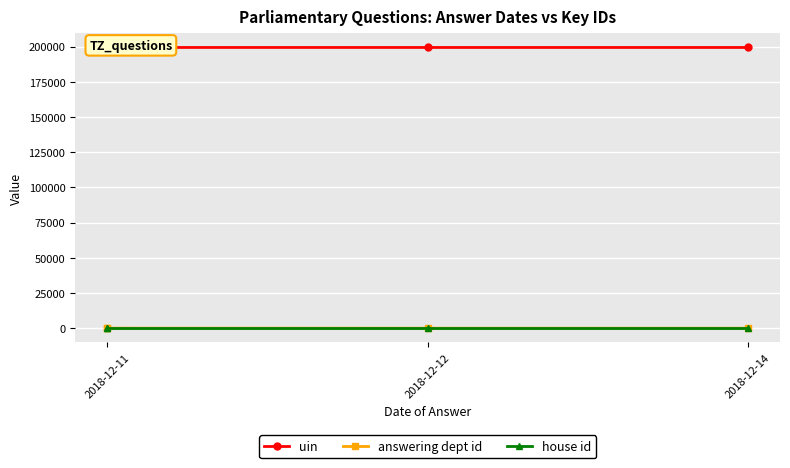

True or false: answering dept id and uin intersect in this chart.

False